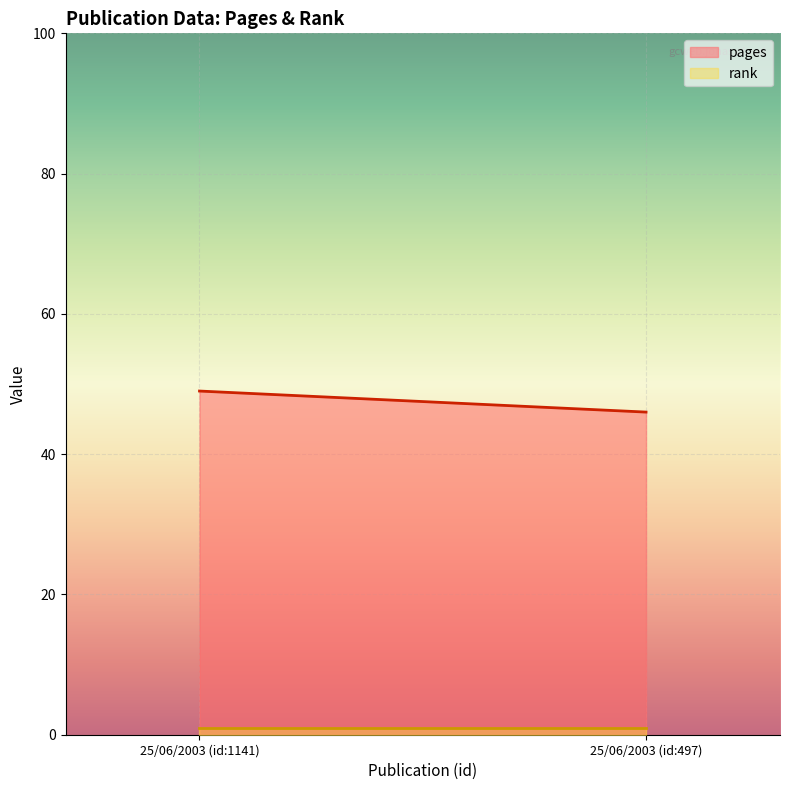

Reading left to right, what are all the values shown in this chart?

pages: 25/06/2003 (id:1141)=49	25/06/2003 (id:497)=46
rank: 25/06/2003 (id:1141)=1	25/06/2003 (id:497)=1